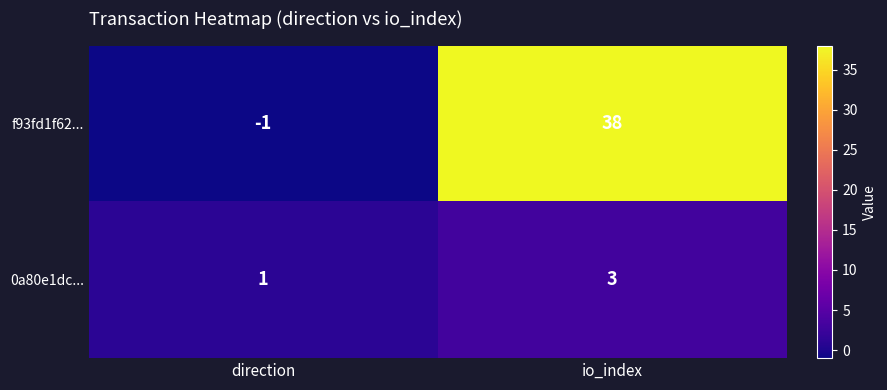

At which category does the chart reach its peak across all series?

io_index